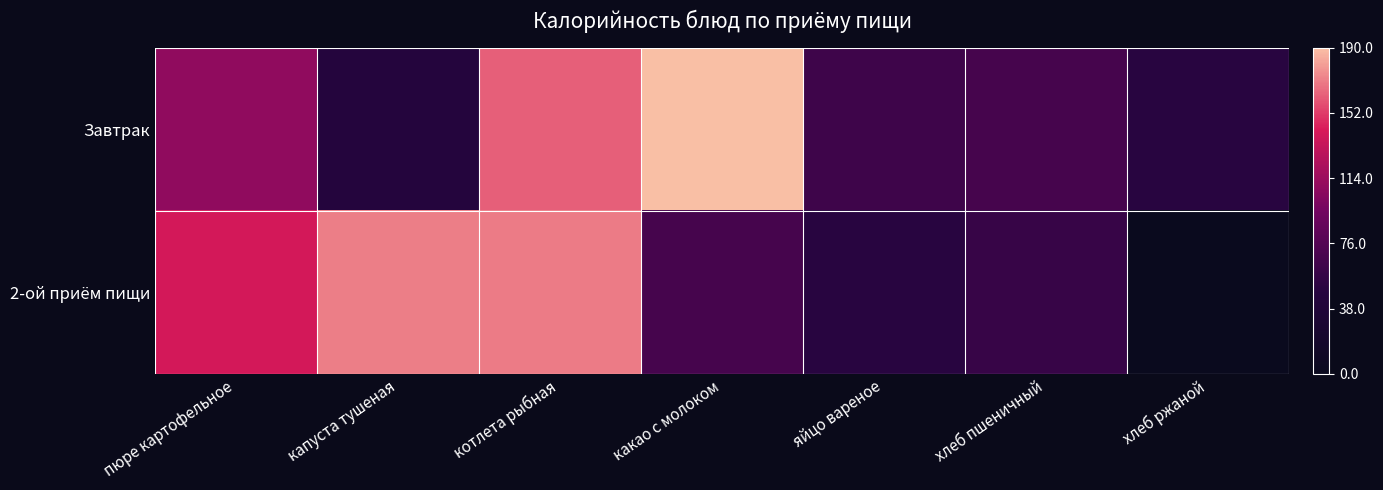

Which series has the widest spread of values?

2-ой приём пищи